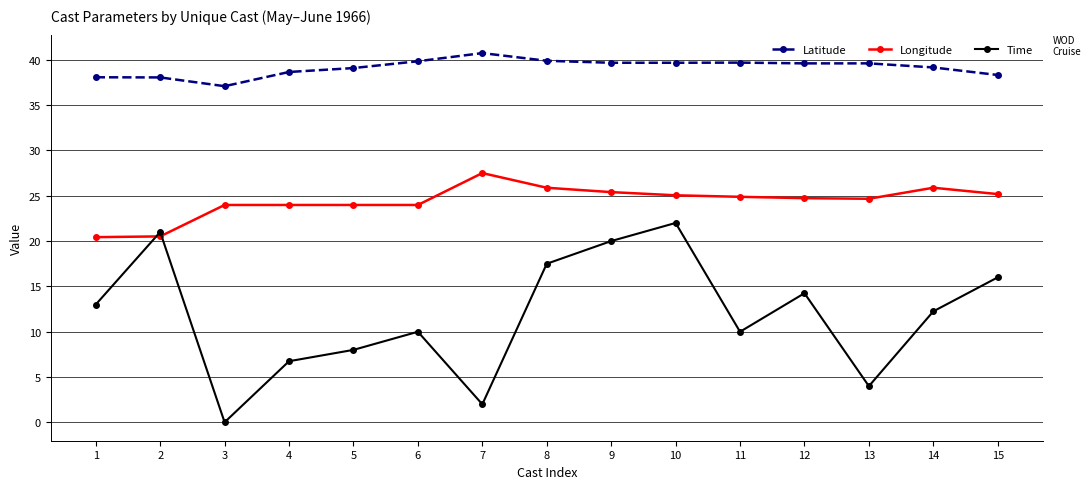

Is it true that Time equals 4.1 at 11?

False